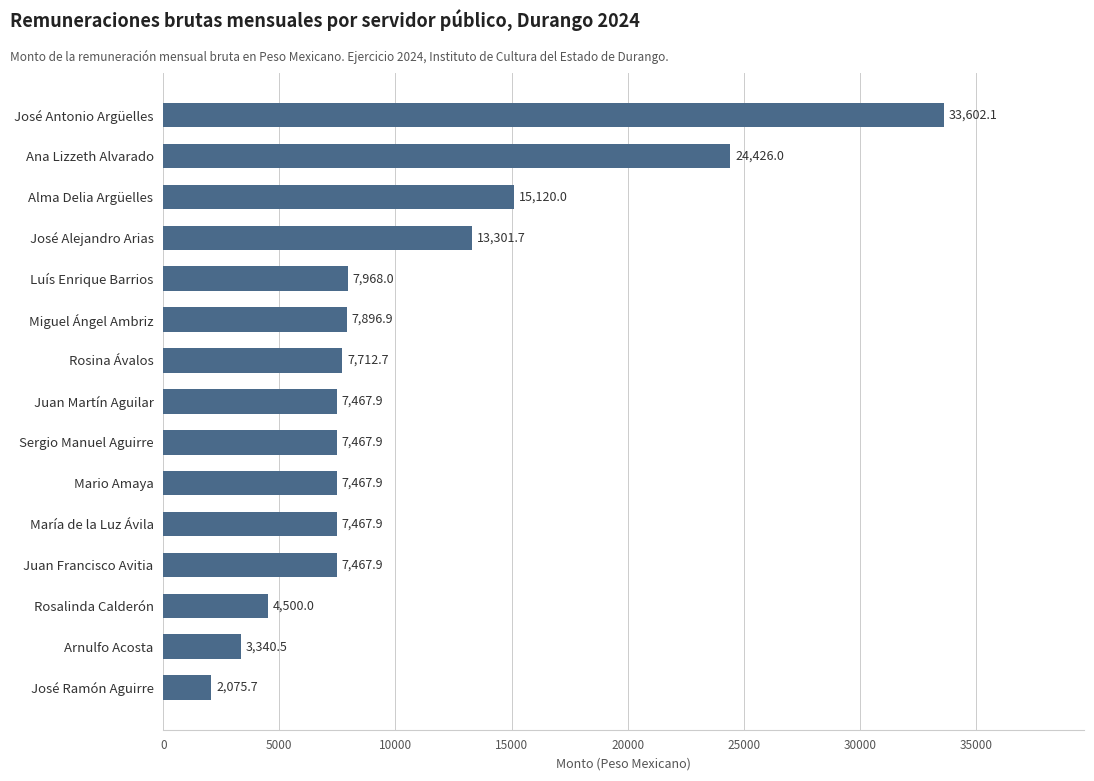

What position from the bottom is José Ramón Aguirre?

1